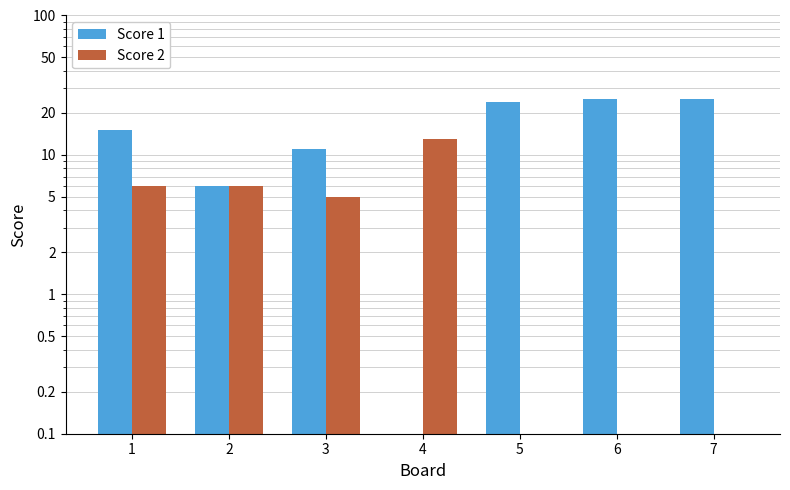

At which label does Score 1 reach its minimum?

4